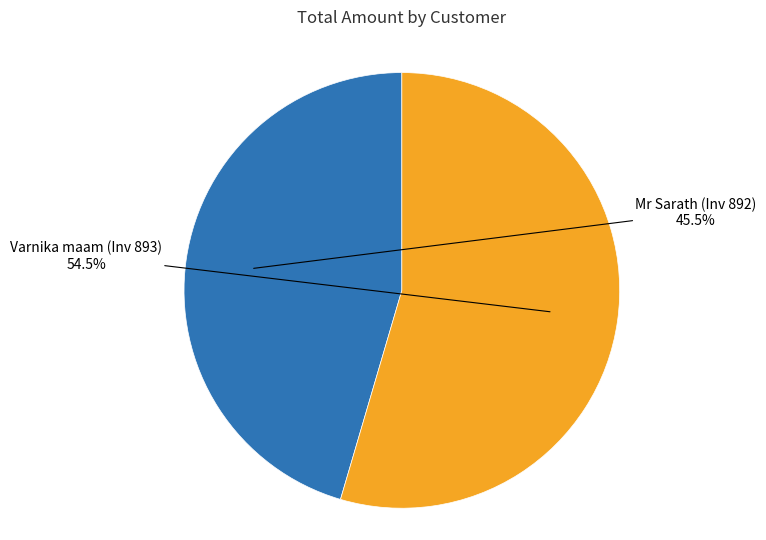

Combined, what portion of the pie is Varnika maam (Inv 893) and Mr Sarath (Inv 892)?

100.0%